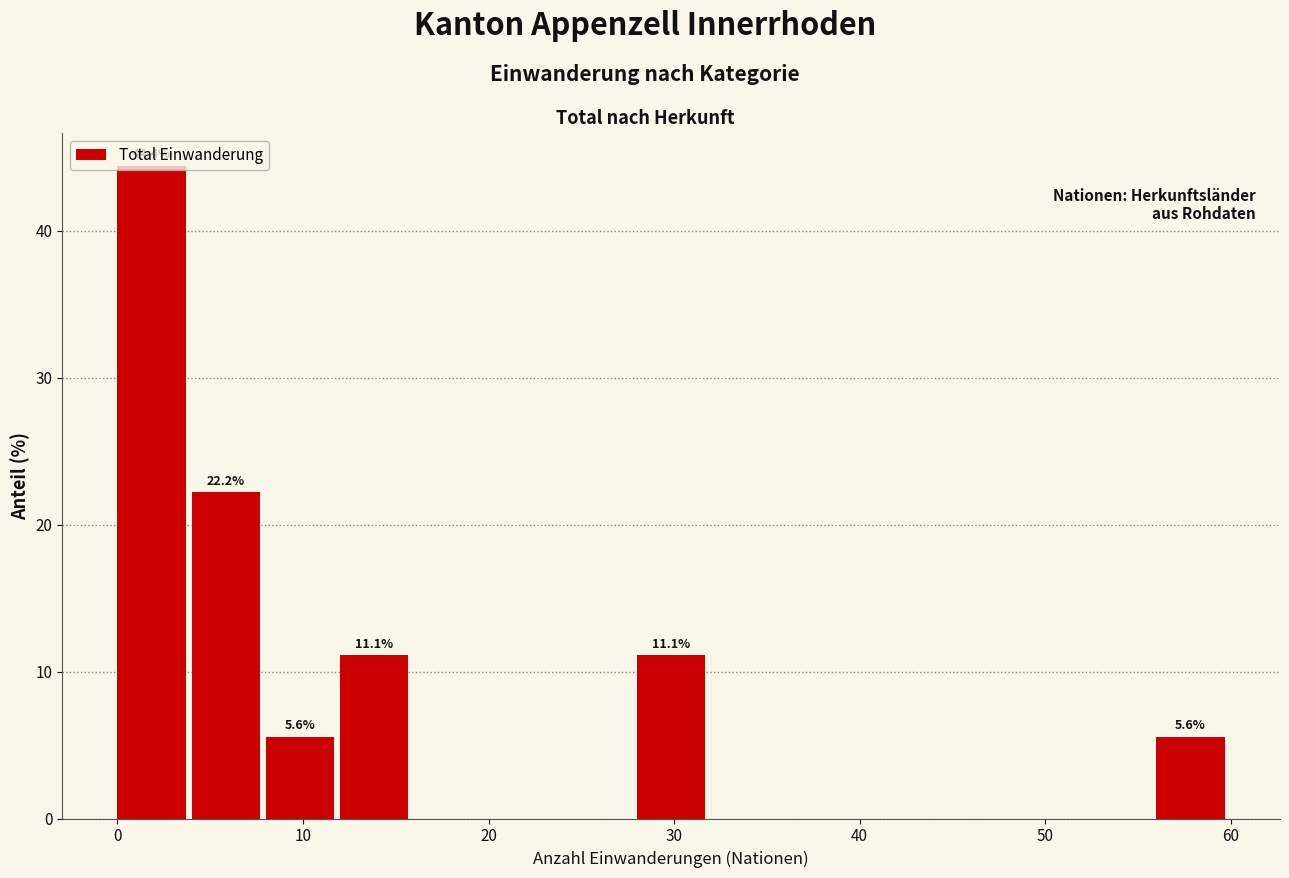

Which range on the x-axis has the tallest bar?

0 to 4